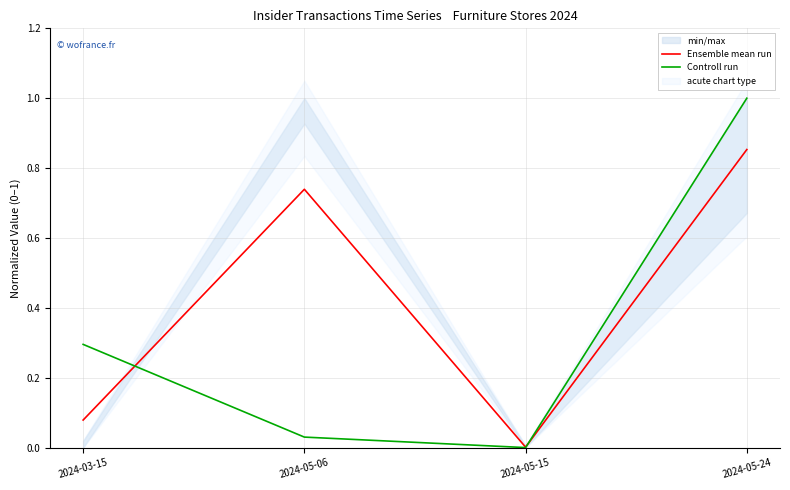

What is the difference between the Ensemble mean run values at 2024-05-24 and 2024-05-15?

0.9